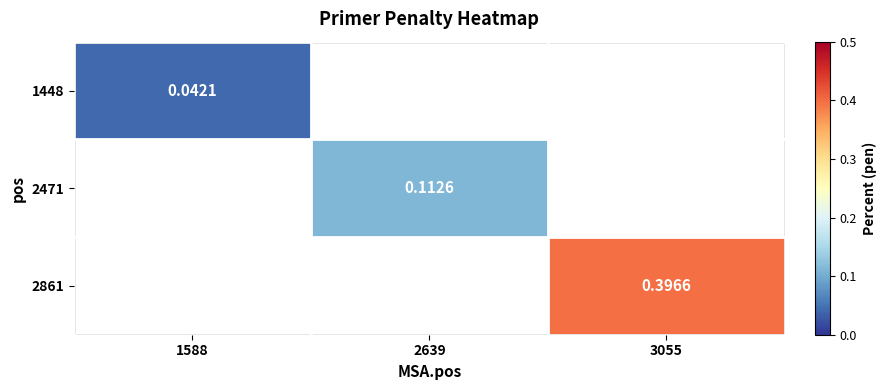

Which label corresponds to the smallest value in the chart?

1588